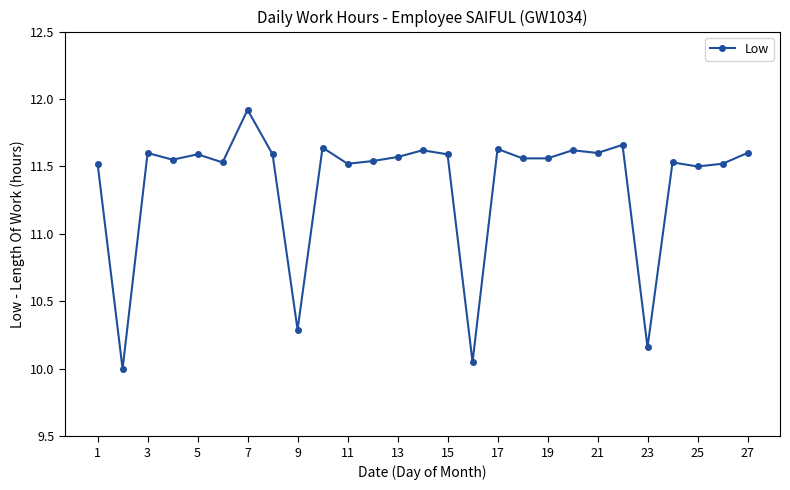

What is the minimum value shown in the chart?

10.0